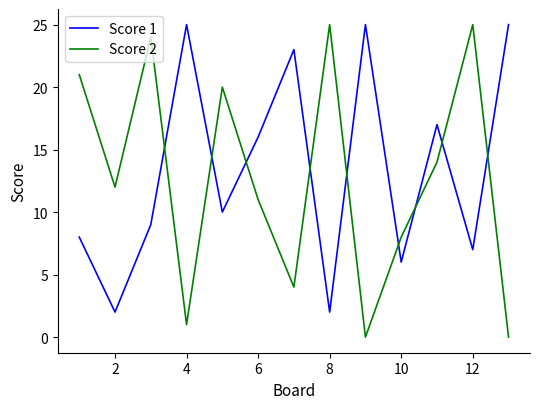

True or false: Score 2 and Score 1 cross at least once.

True